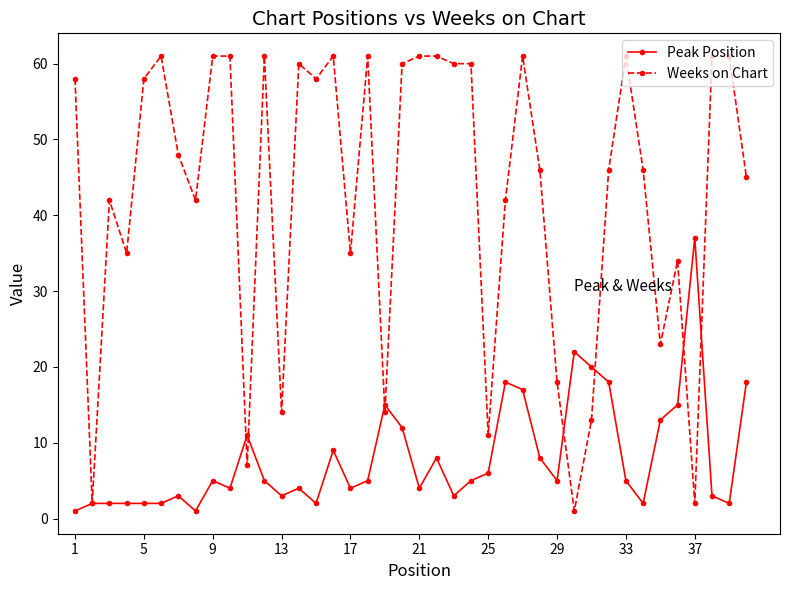

True or false: Weeks on Chart has more than 0 points higher than both neighbors.

True